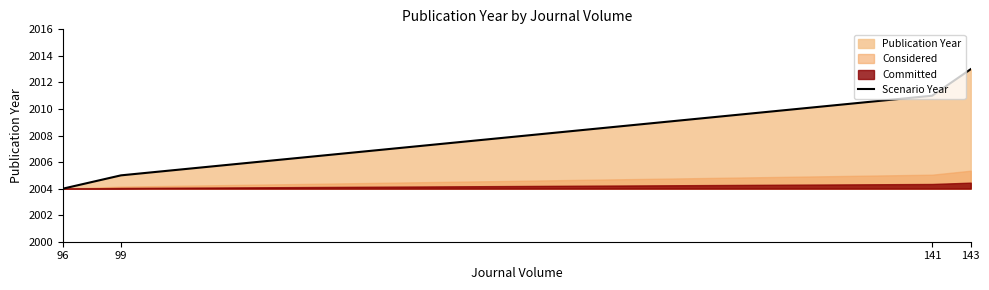

Where does the data first go above 2011?

143